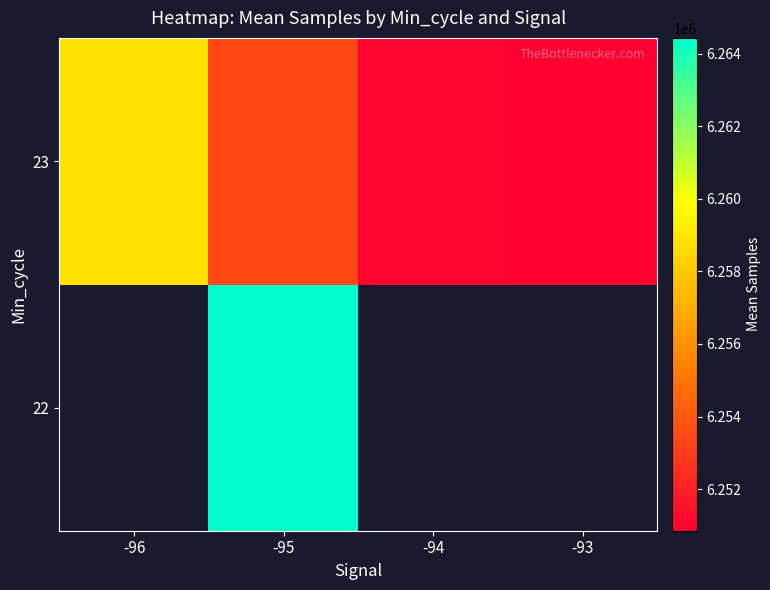

The value of 22 at -95 is 6264432.5. True or false?

True